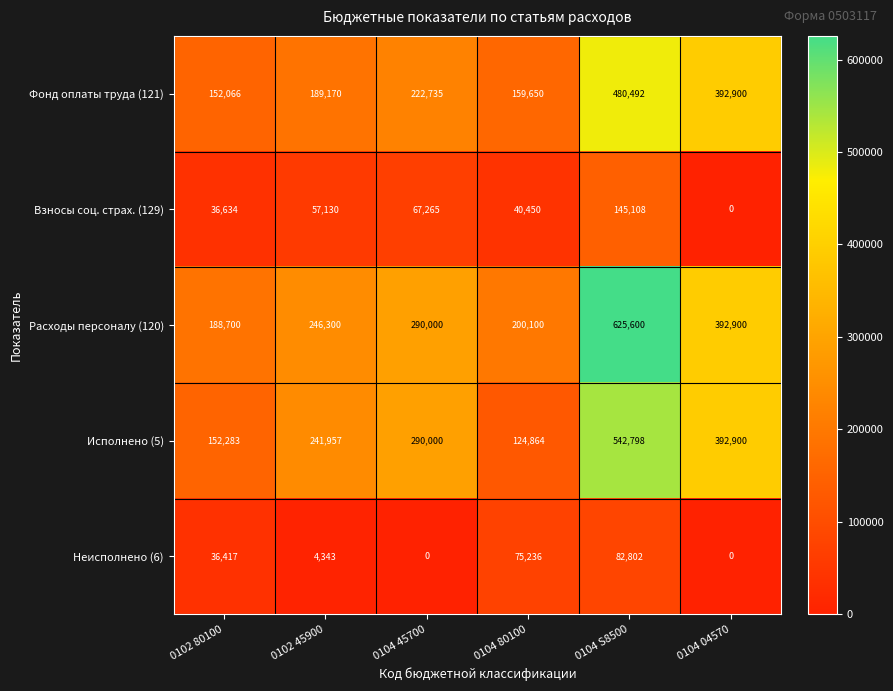

The value of Взносы соц. страх. (129) at 0104 04570 is 46917. True or false?

False